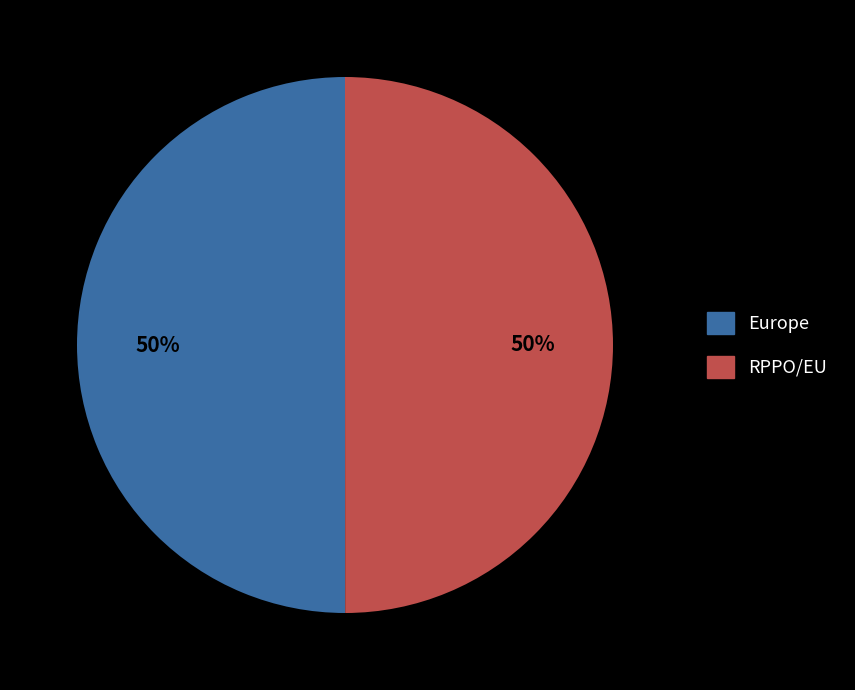

What is the ratio of the value at RPPO/EU to the value at Europe?

1.0